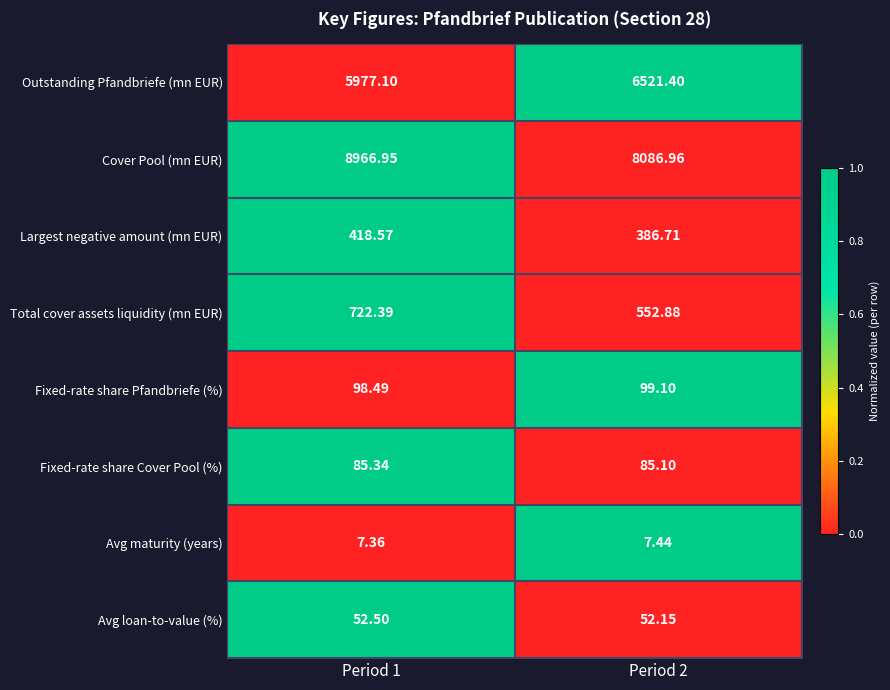

Which series changed the most between Period 1 and Period 2?

Cover Pool (mn EUR)